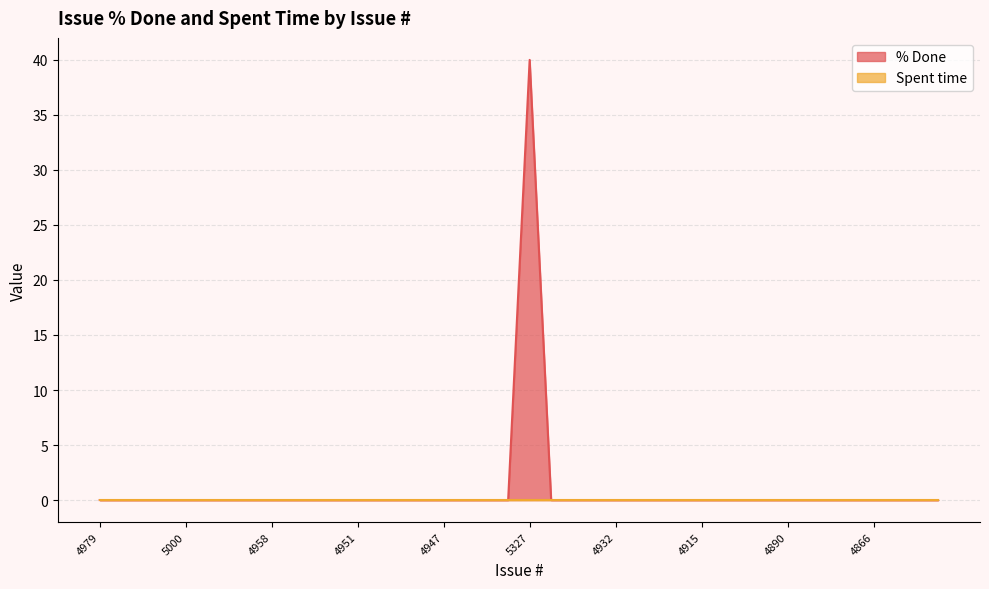

What is the label of the 35th point from the right?

4993